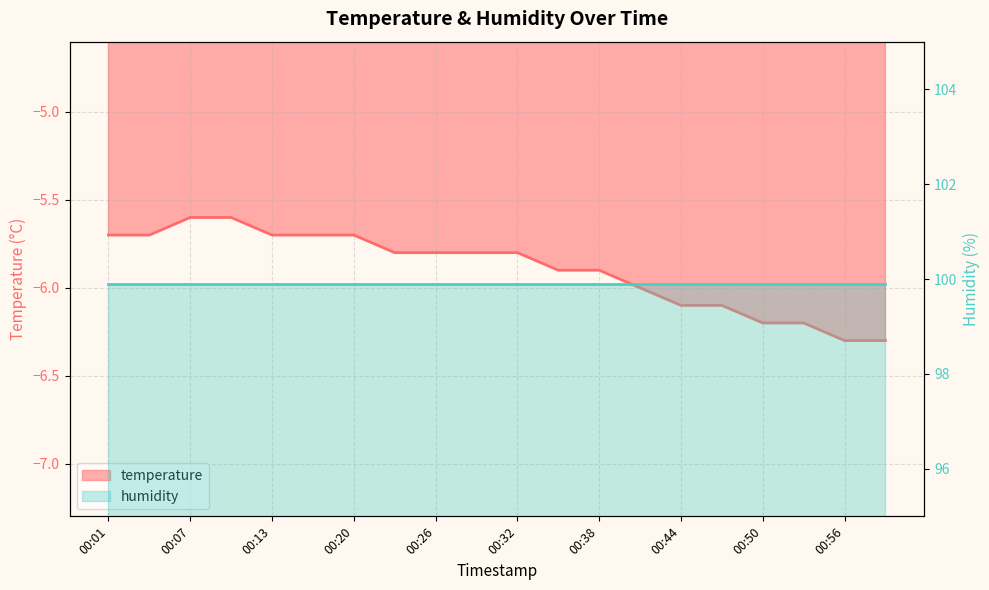

What is the sum of the values at 00:38 and 00:56?

-12.2